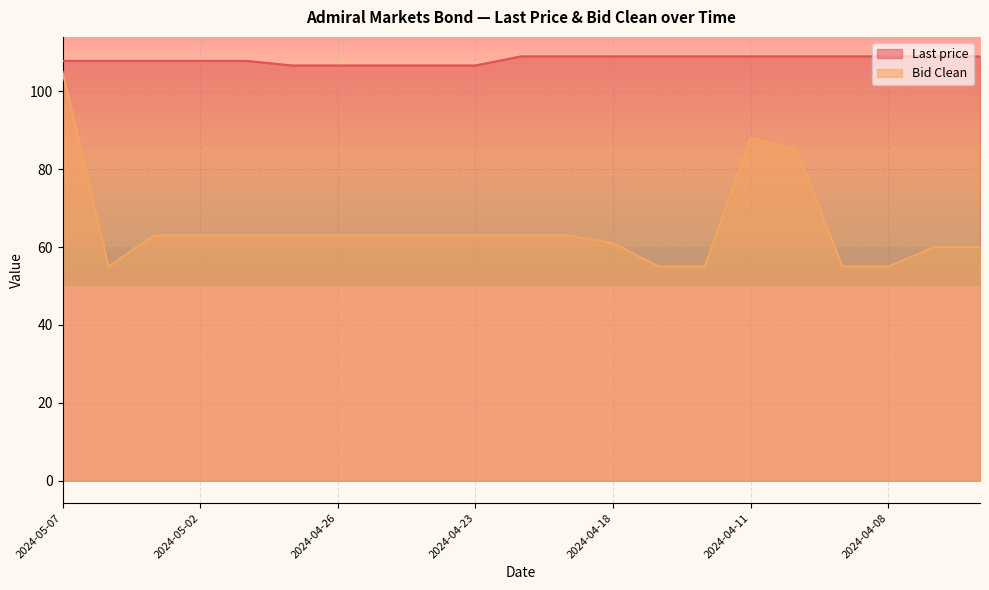

Is it true that Last price equals 58.7 at 2024-04-08?

False